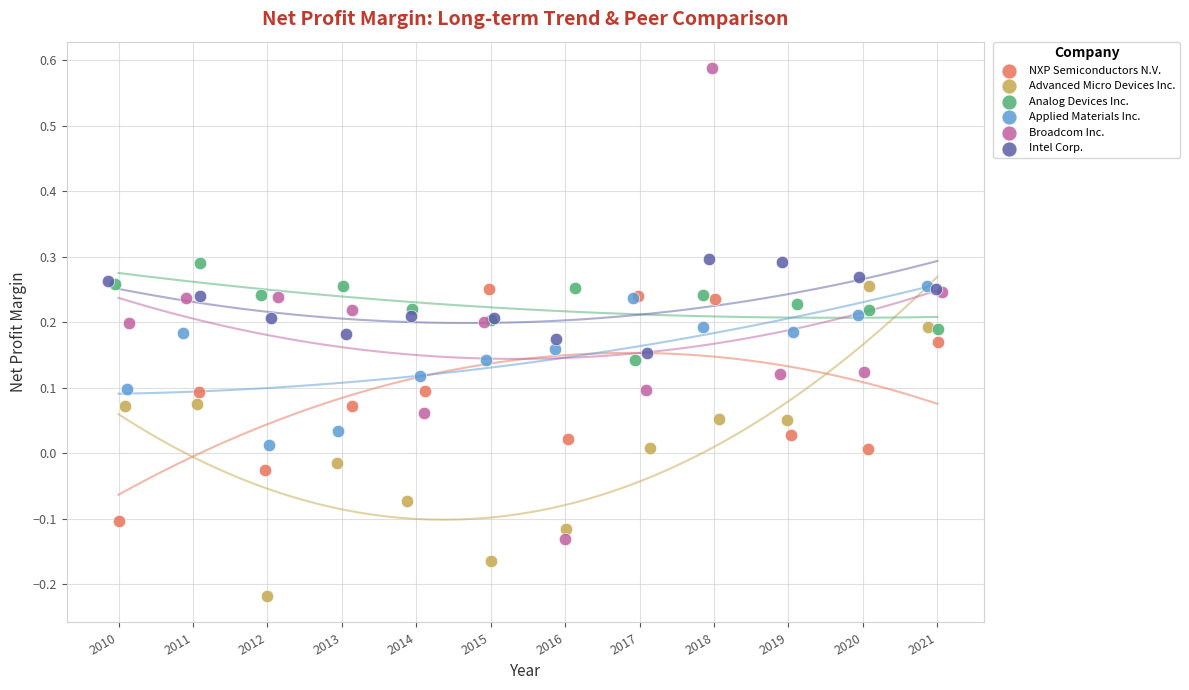

Which series has the largest Y range (max minus min)?

Broadcom Inc.